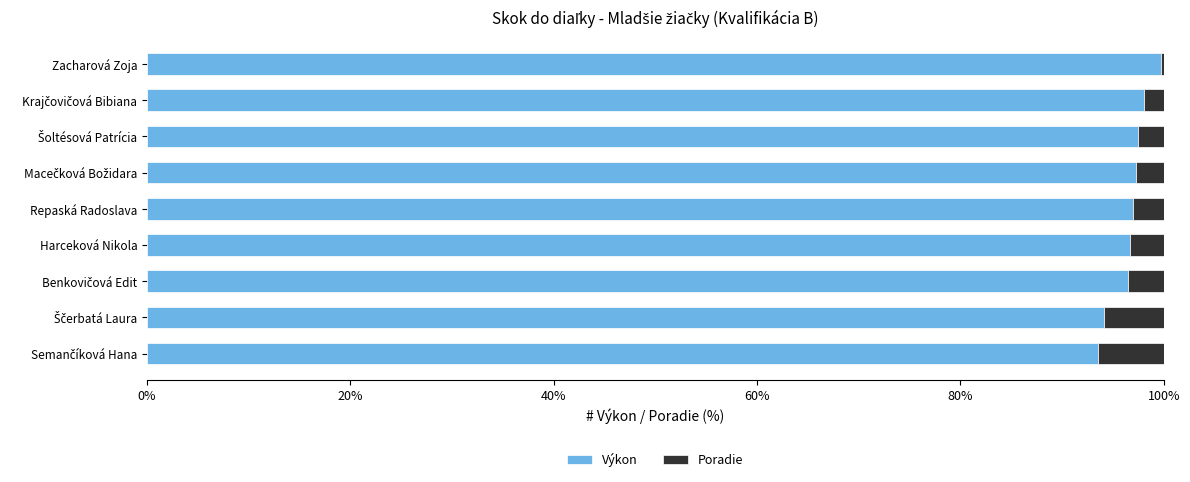

What is the total value across all series at Repaská Radoslava?

100.0